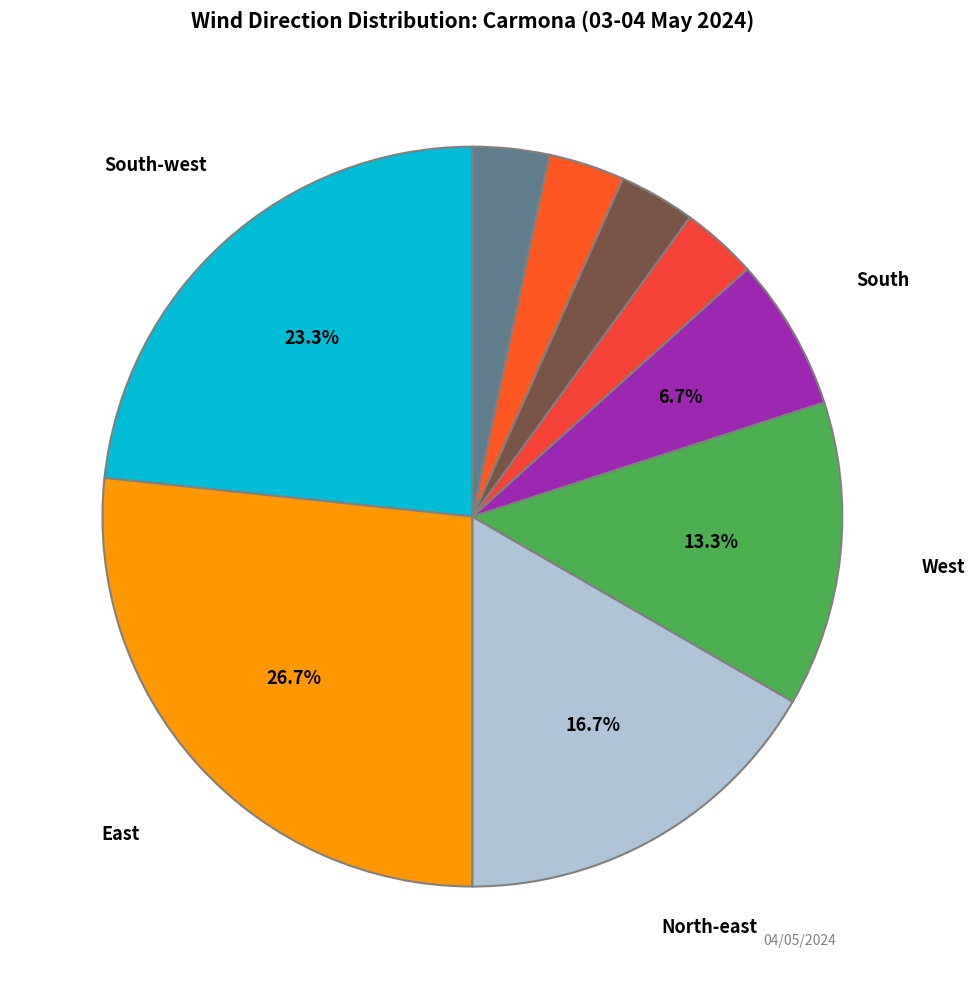

Is there a majority slice in this chart?

No